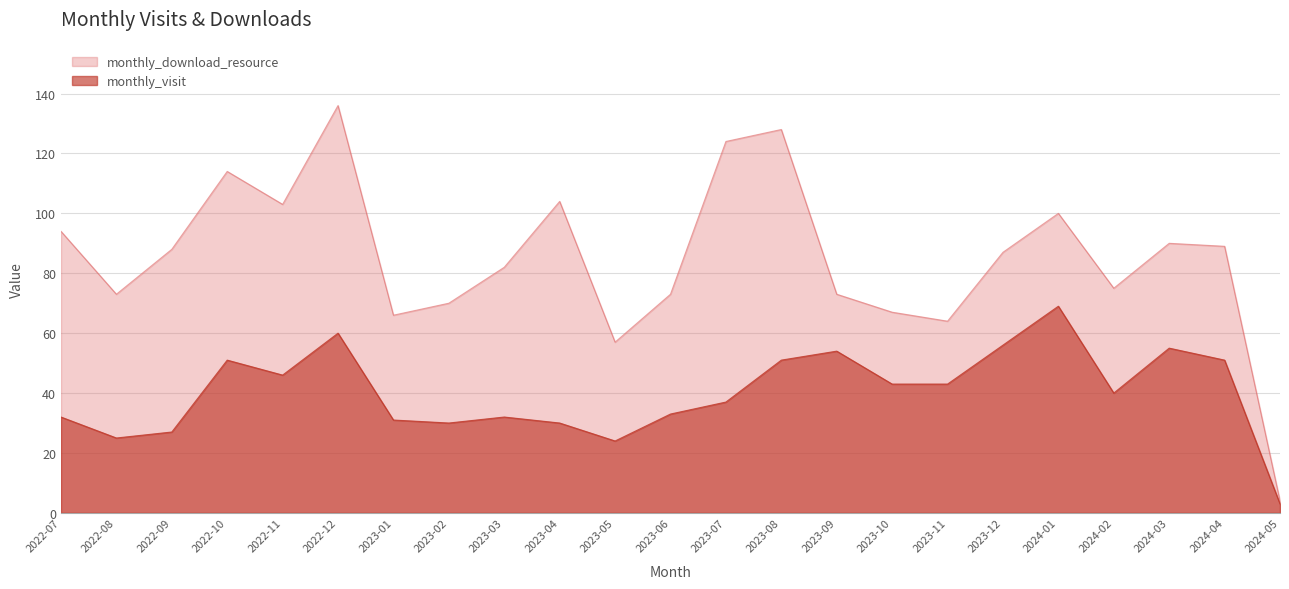

What is the difference between the maximum and minimum values?

66